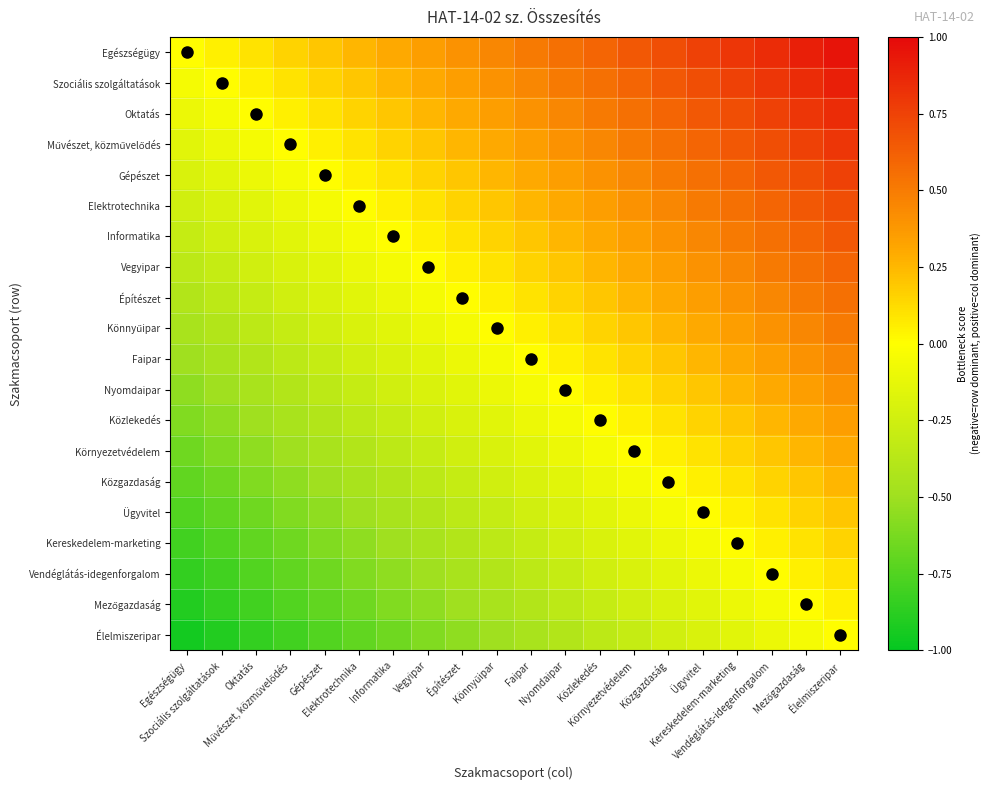

Rank the series at Faipar from lowest to highest value.

Élelmiszeripar, Mezőgazdaság, Vendéglátás-idegenforgalom, Kereskedelem-marketing, Ügyvitel, Közgazdaság, Környezetvédelem, Közlekedés, Nyomdaipar, Faipar, Könnyűipar, Építészet, Vegyipar, Informatika, Elektrotechnika, Gépészet, Művészet, közművelődés, Oktatás, Szociális szolgáltatások, Egészségügy